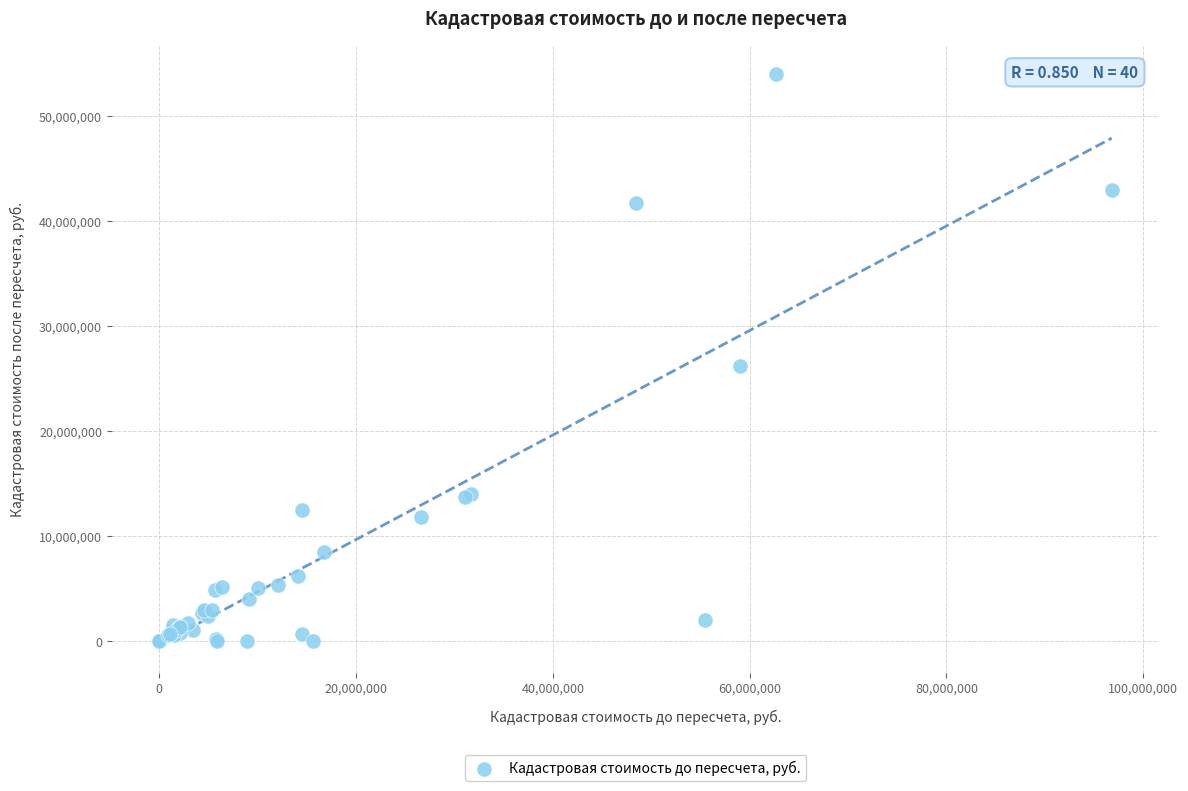

What Y value in the scatter plot is closest to 27021150?

26231746.1